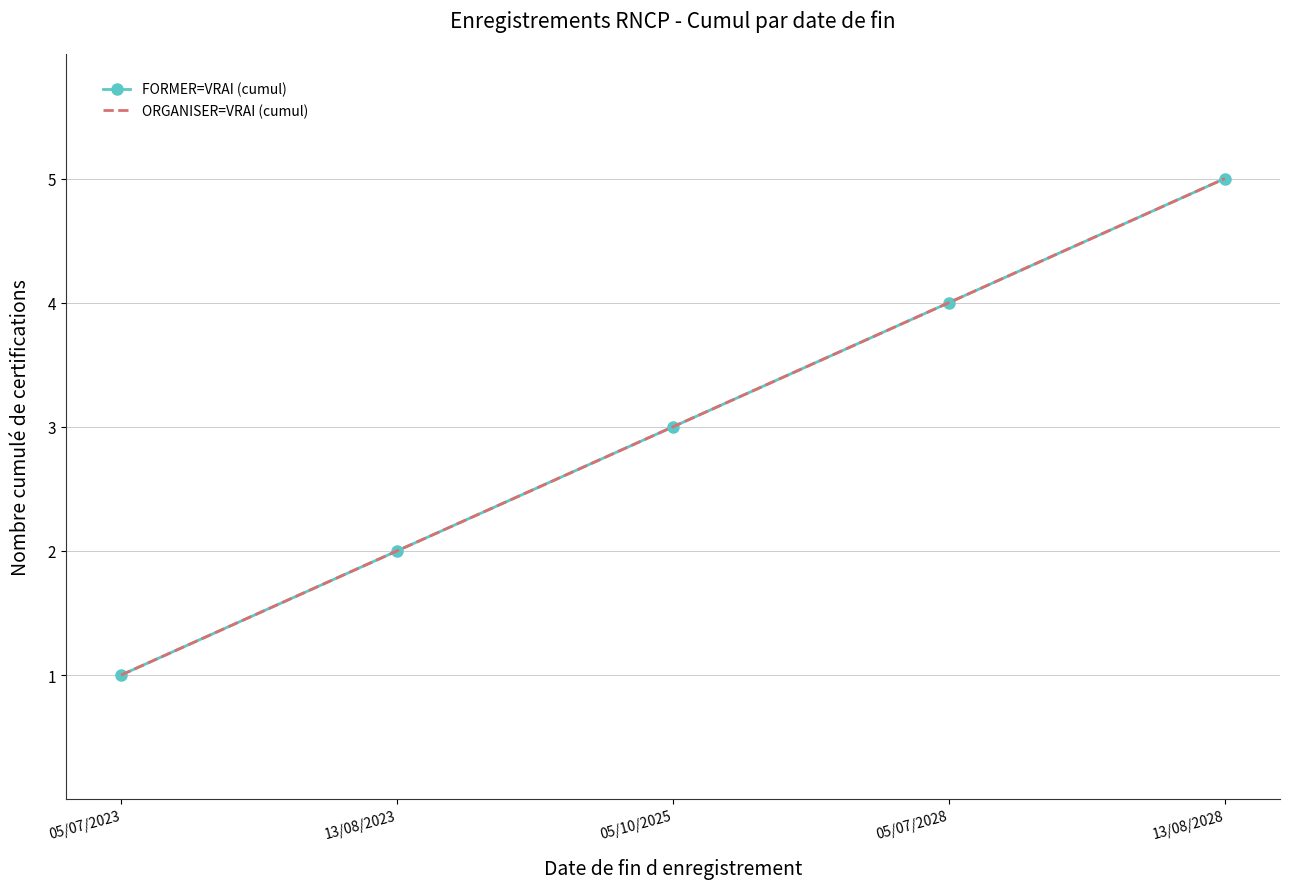

What is the difference between the second highest and second lowest values in the FORMER=VRAI (cumul) series?

2